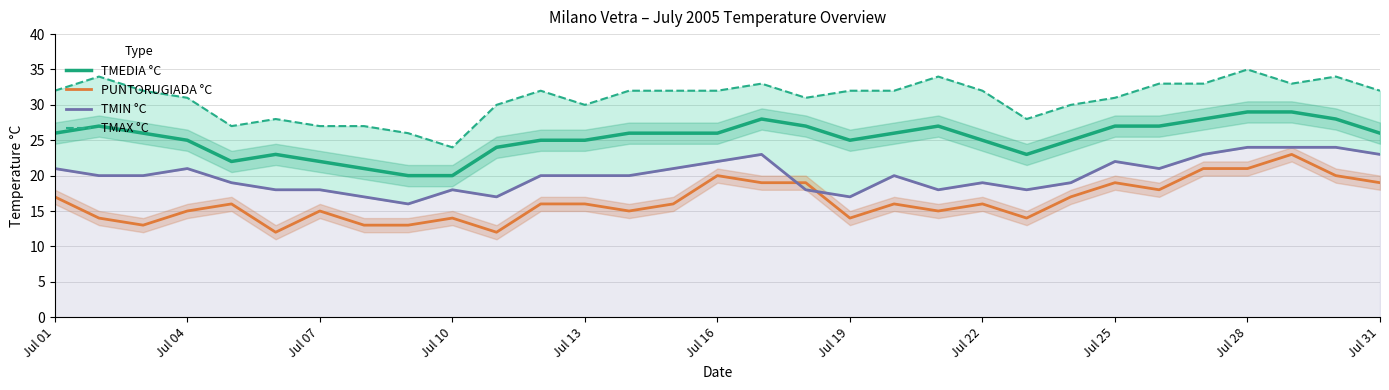

Is it true that PUNTORUGIADA °C equals 10 at Jul 07?

False